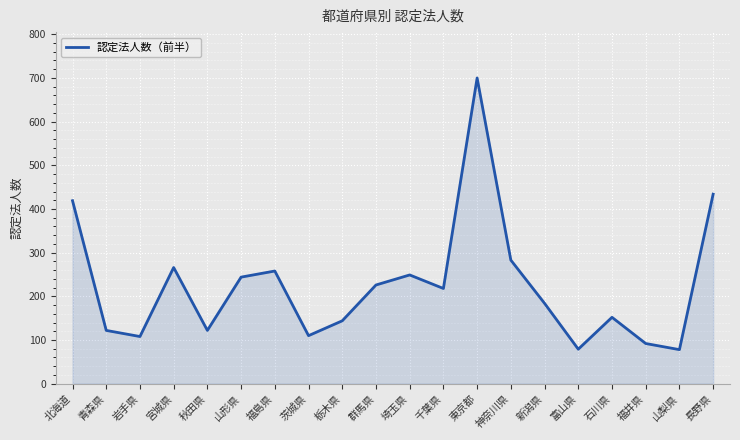

How many lines are shown in the chart?

1